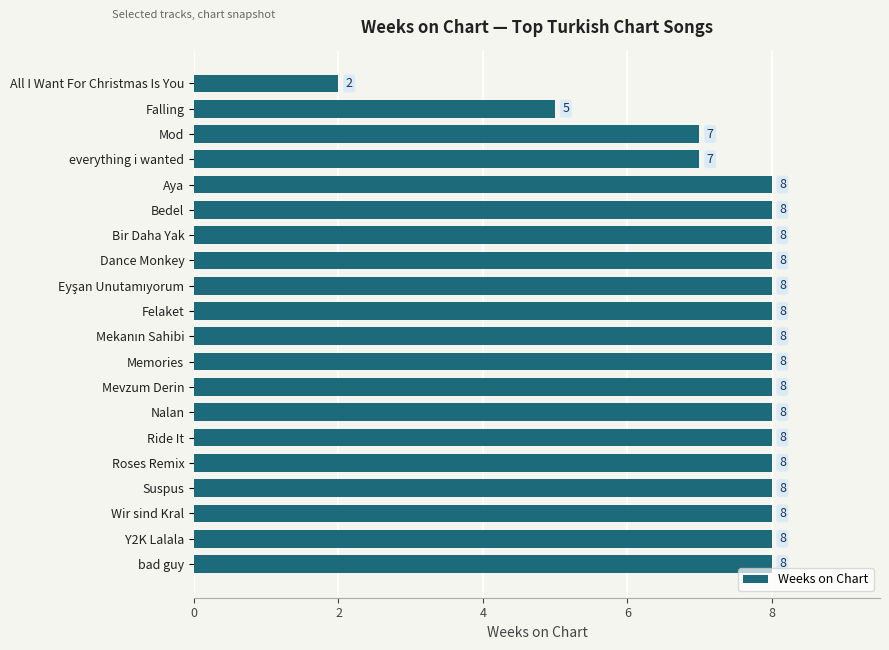

What is the ratio of the value at Aya to the value at Ride It?

1.0